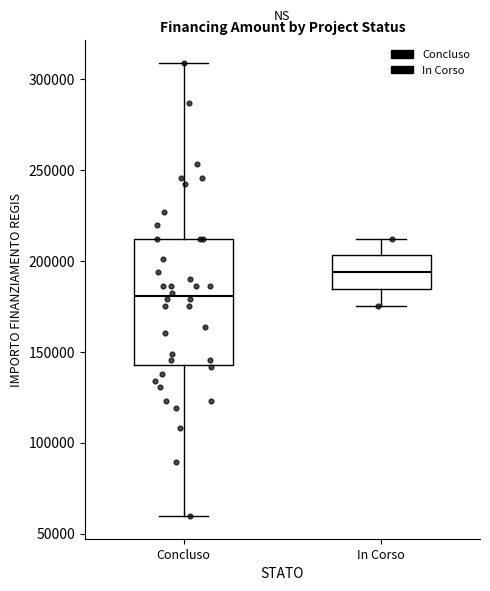

Which box's median line is the highest?

In Corso